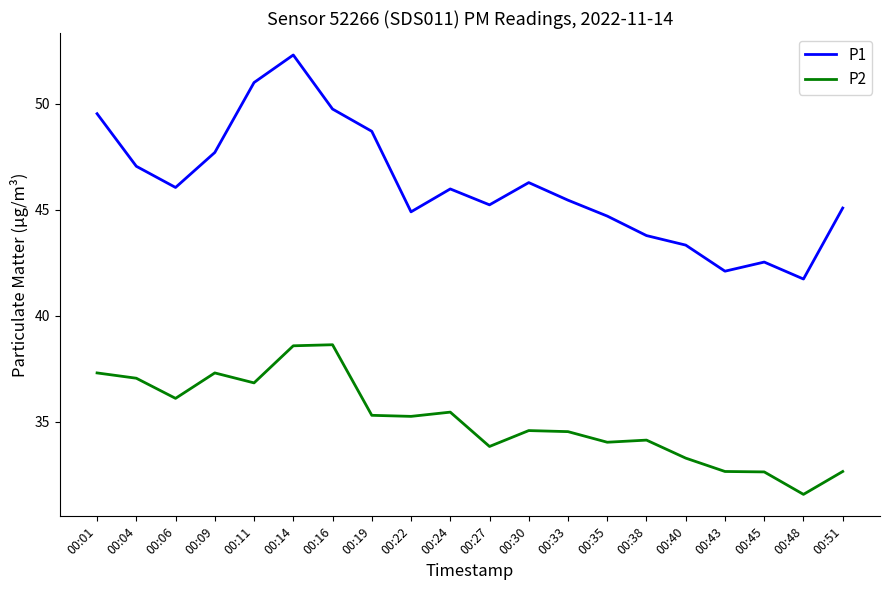

What is the sum of all P2 values?

701.7